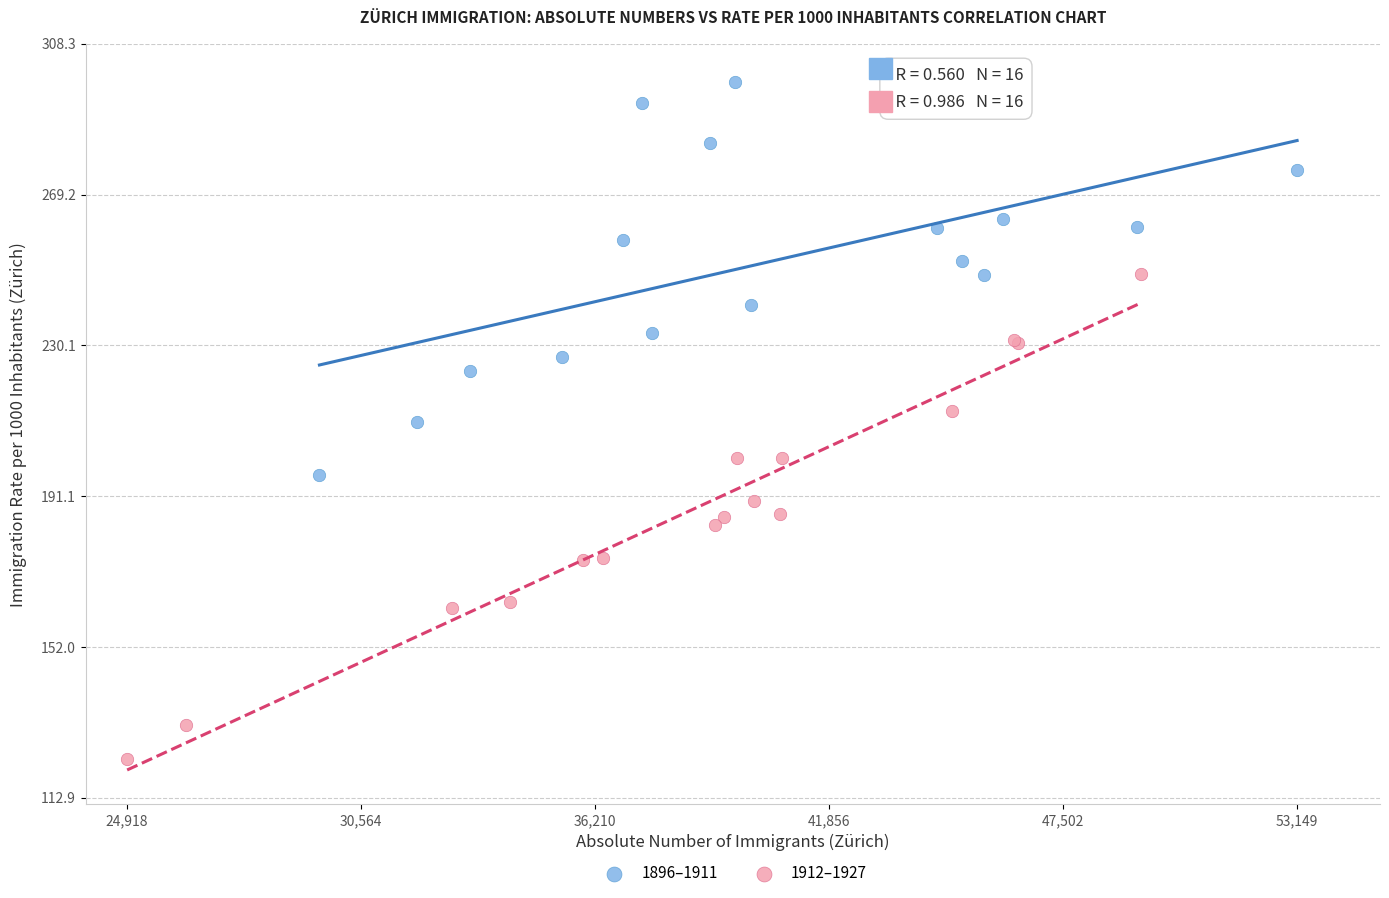

Which series reaches the minimum Y coordinate?

1912–1927